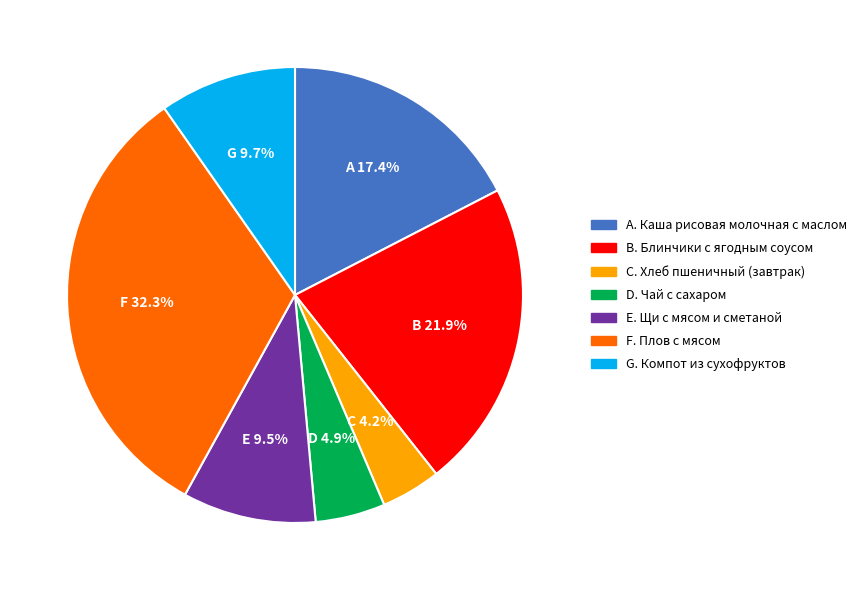

How many slices are in this pie chart?

7